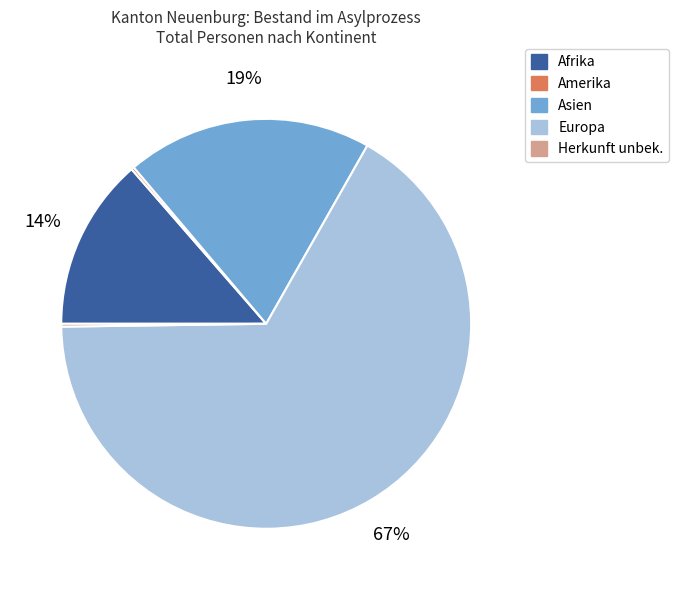

Which category has the biggest portion of the pie?

Europa